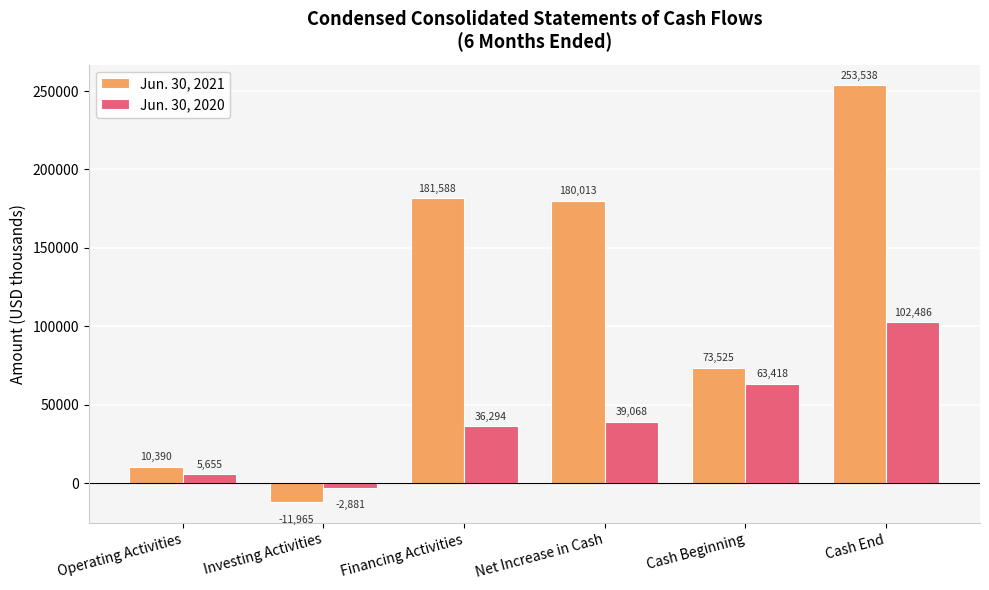

How many data points in Jun. 30, 2020 are less than 39068?

3